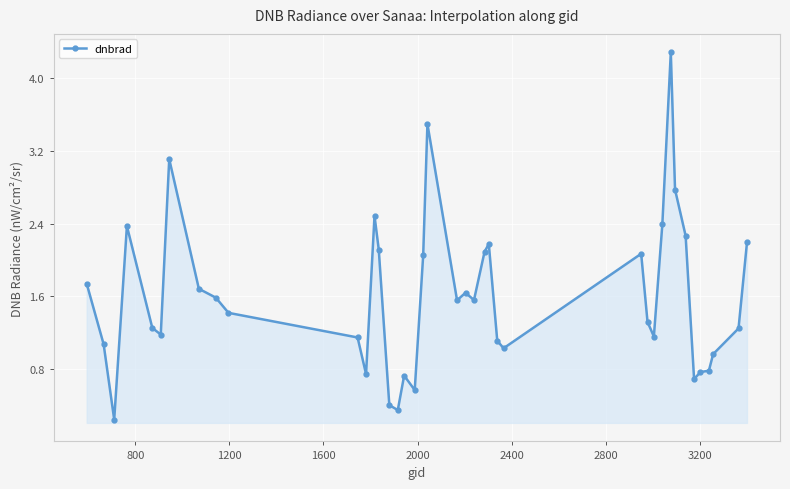

What is the value of the 38th point from the left?

1.0